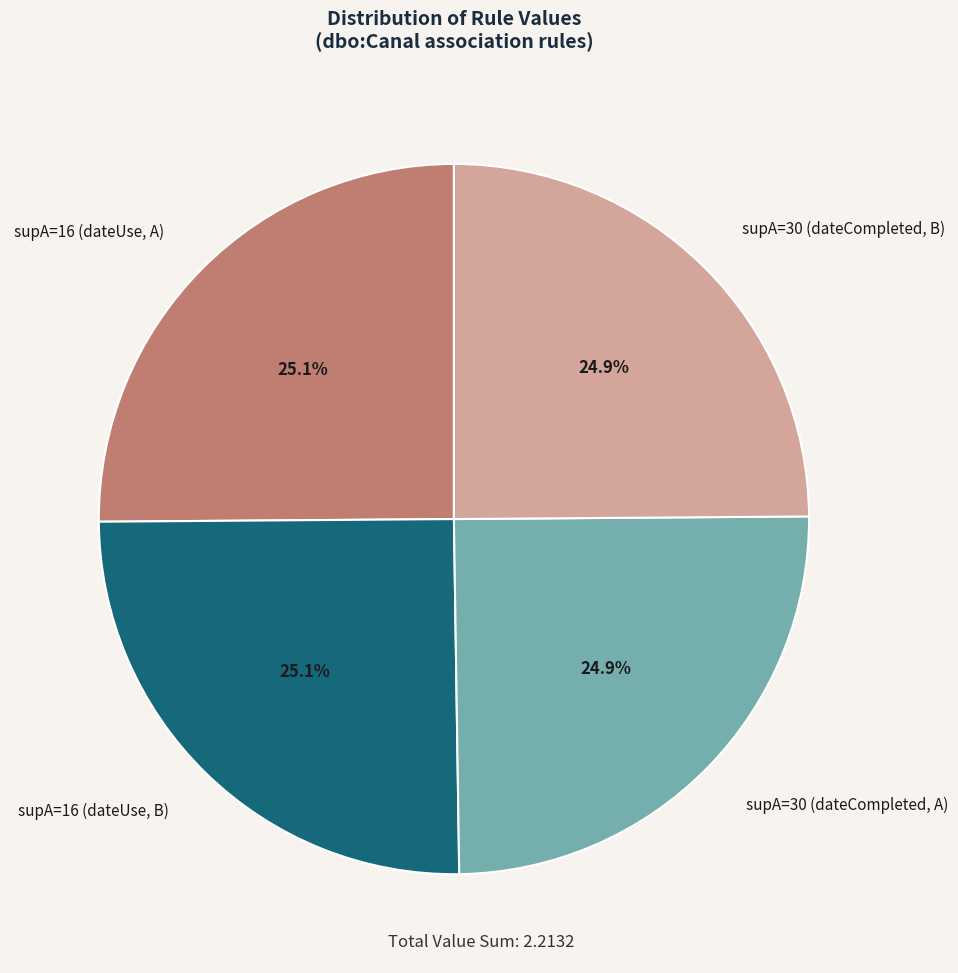

Is supA=30 (dateCompleted, B) the majority of the pie?

No